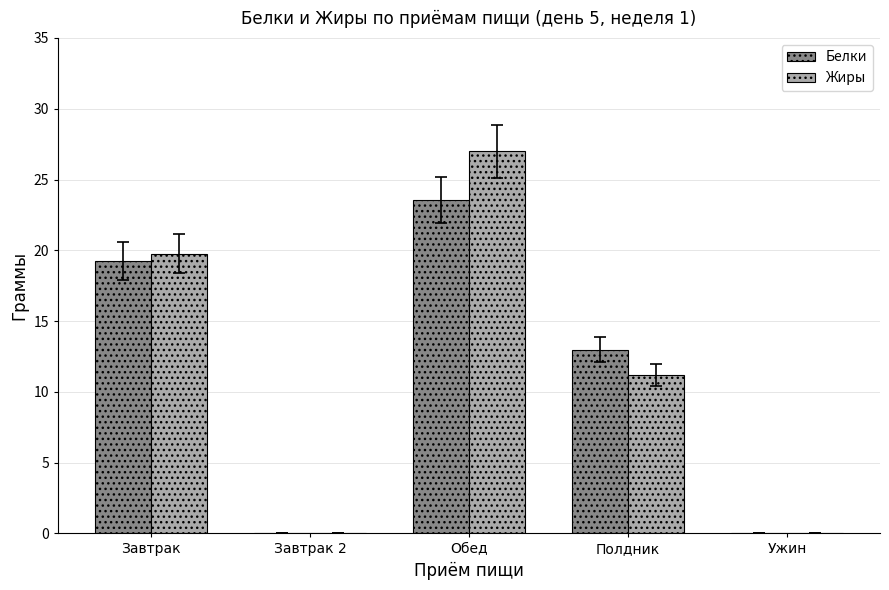

At which label does Белки first exceed 12?

Завтрак